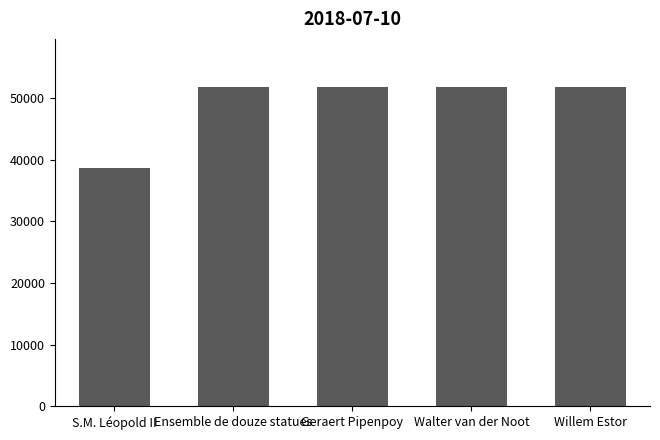

The value at Ensemble de douze statues is 51781. True or false?

True